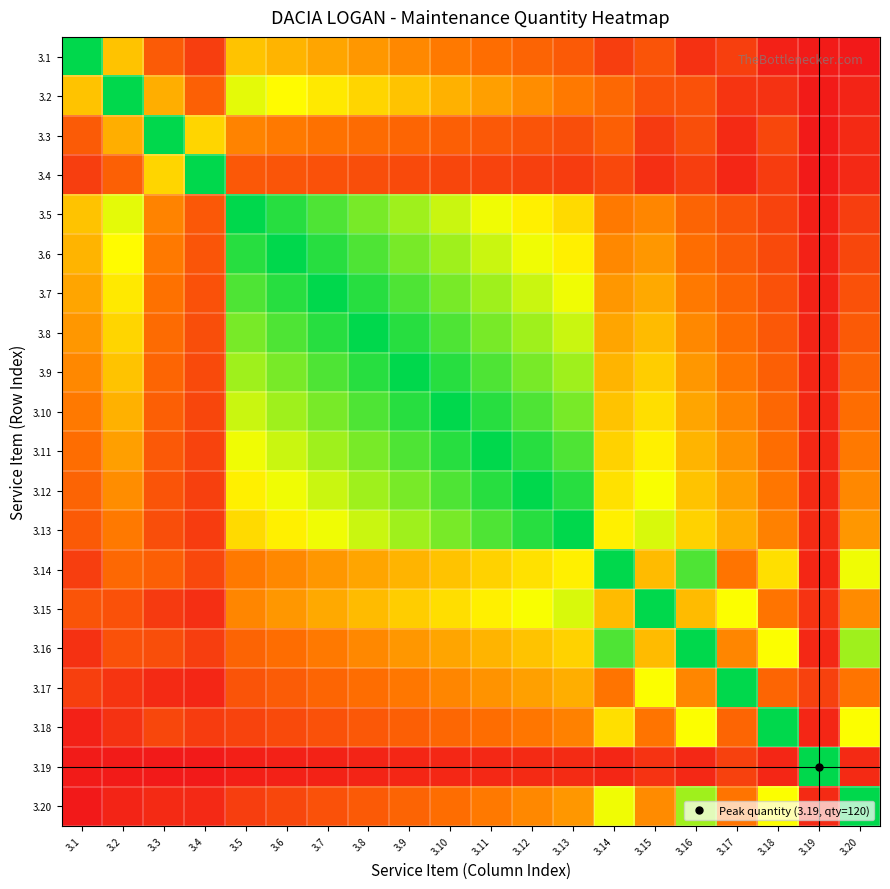

How many distinct data groups are displayed?

20